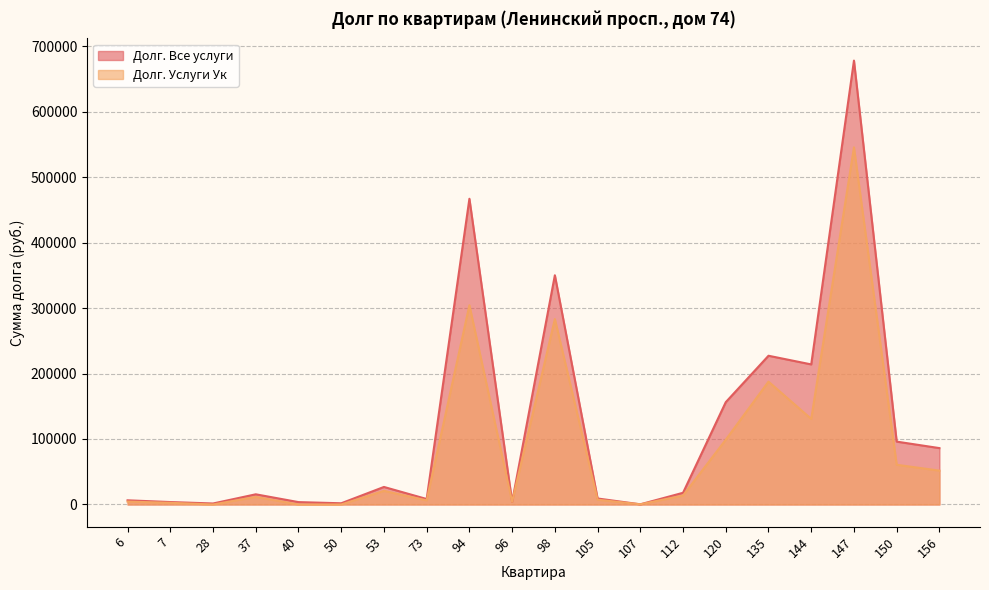

Which series has the largest total across all categories?

Долг. Все услуги